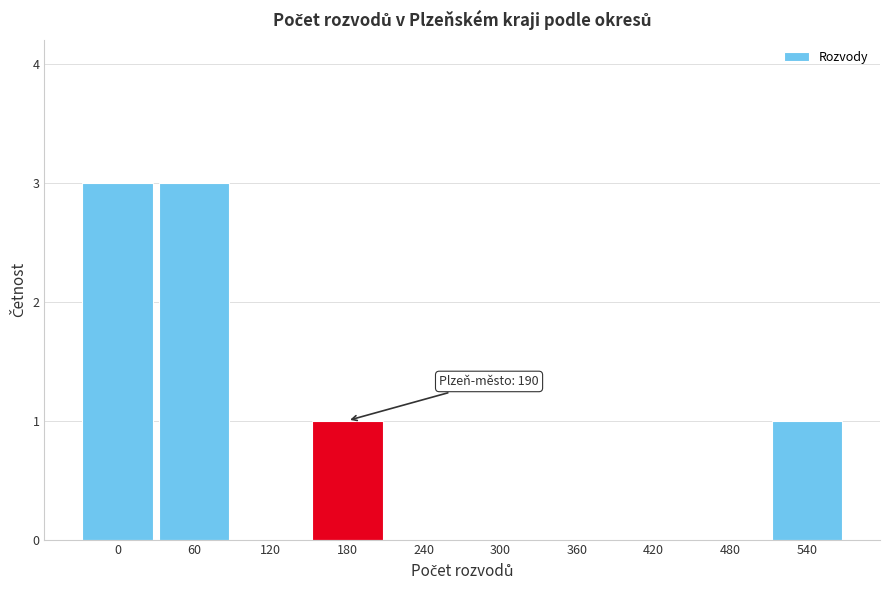

Reading left to right, list all the values displayed in this chart.

0=3	60=3	120=0	180=1	240=0	300=0	360=0	420=0	480=0	540=1